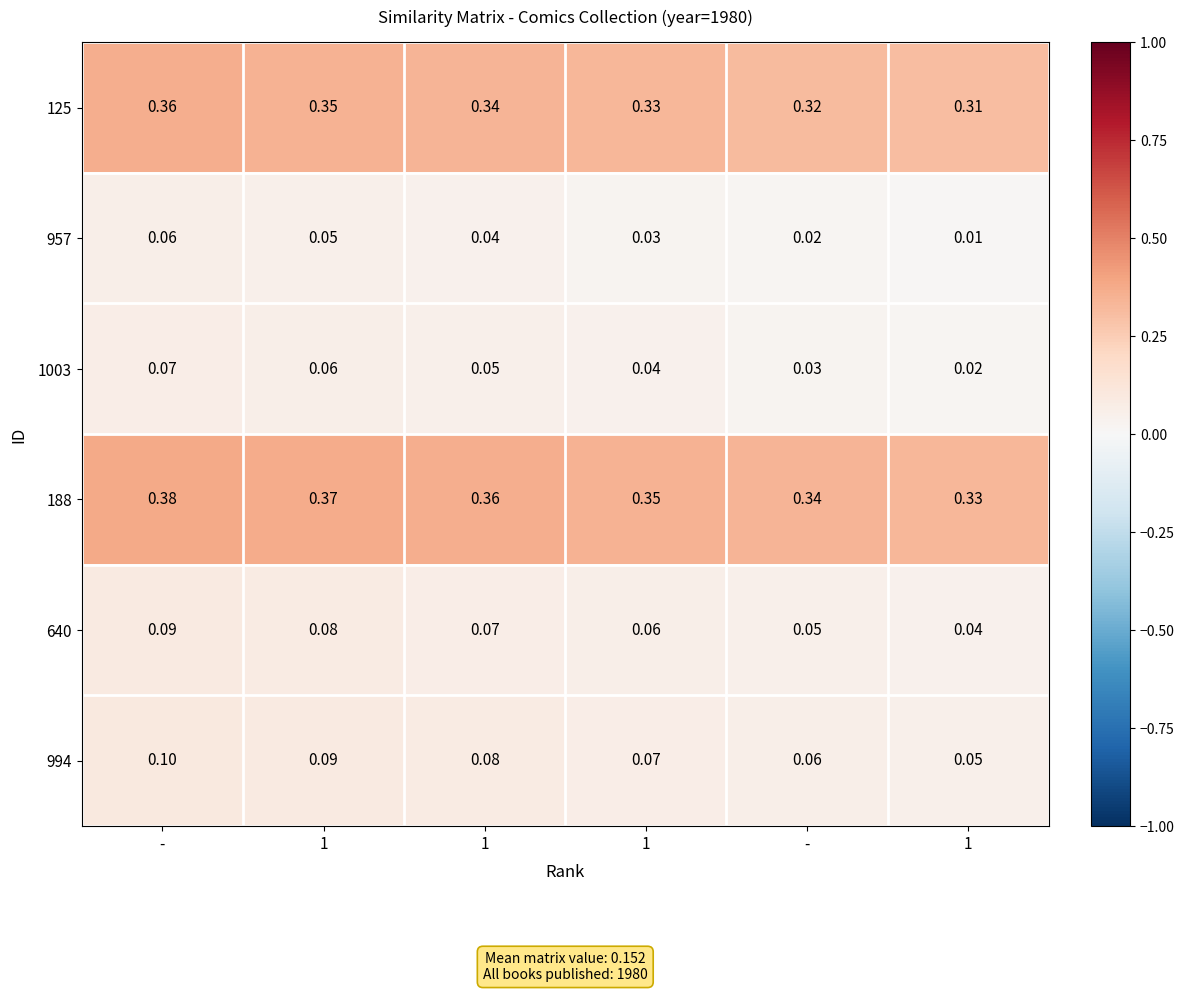

Reading left to right, list all the values displayed in this chart.

125: -=0.4	1=0.3	1=0.3	1=0.3	-=0.3	1=0.3
957: -=0.1	1=0.1	1=0.0	1=0.0	-=0.0	1=0.0
1003: -=0.1	1=0.1	1=0.1	1=0.0	-=0.0	1=0.0
188: -=0.4	1=0.4	1=0.4	1=0.3	-=0.3	1=0.3
640: -=0.1	1=0.1	1=0.1	1=0.1	-=0.1	1=0.0
994: -=0.1	1=0.1	1=0.1	1=0.1	-=0.1	1=0.1